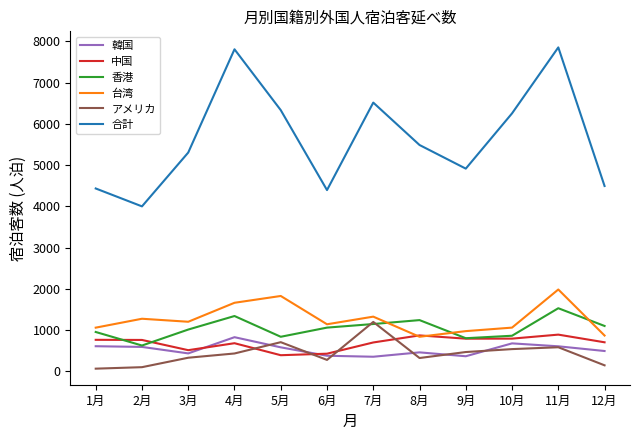

What is the spread (max minus min) of values at 8月?

5164